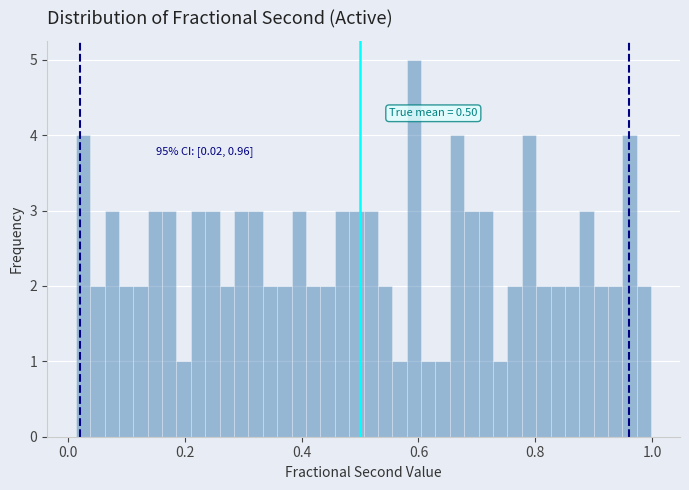

Around what value on the x-axis is the tallest bar? Give the approximate position of its centre, as read against the axis.

0.60